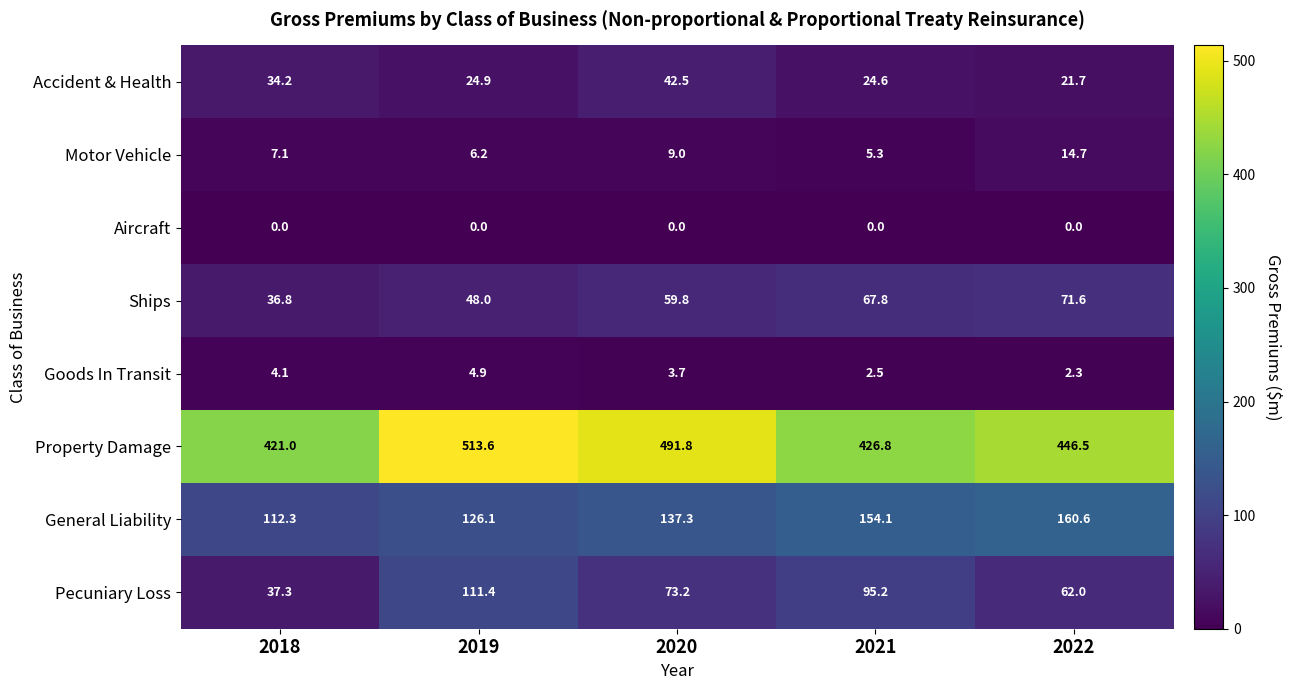

What is the spread (max minus min) of values at 2022?

446.5